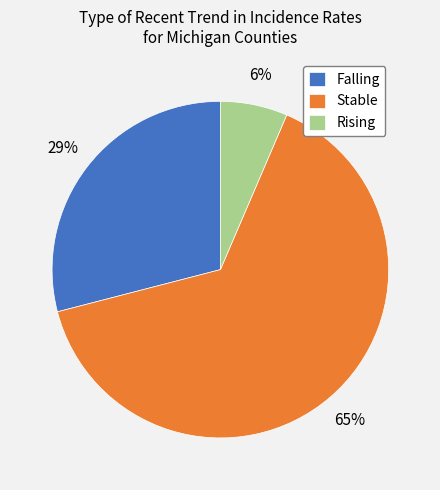

What is the smallest slice in the pie chart?

Rising